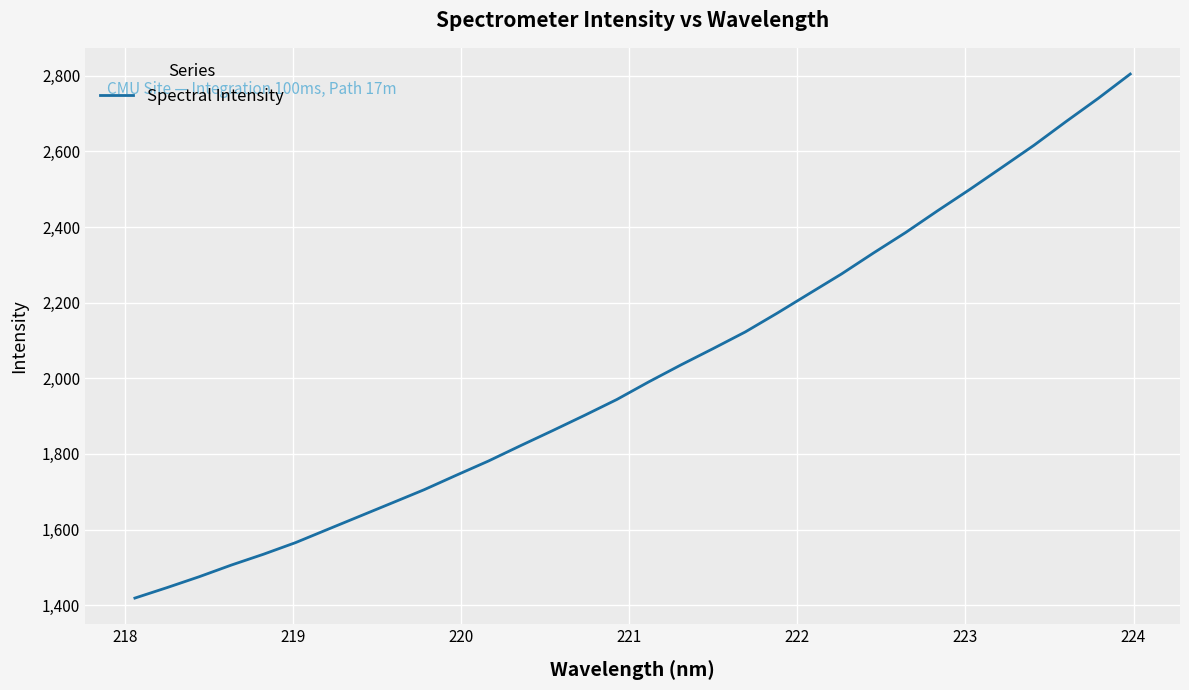

What is the difference between the maximum and minimum values?

1385.7